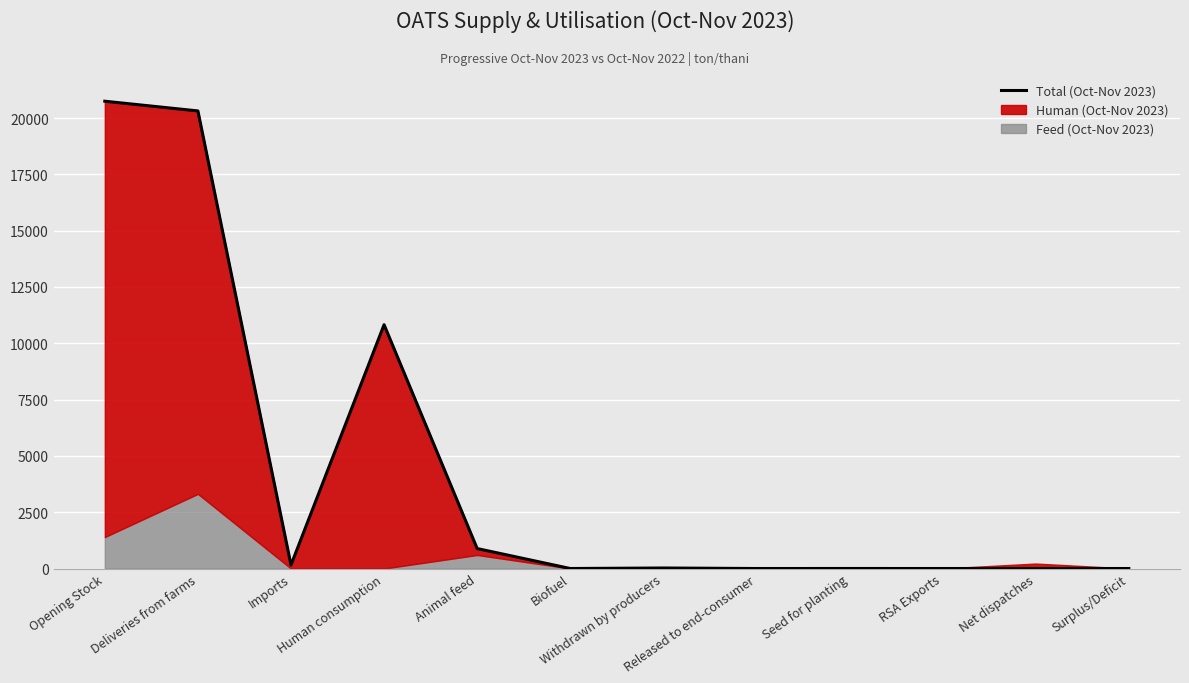

What is the greatest value displayed?

20747